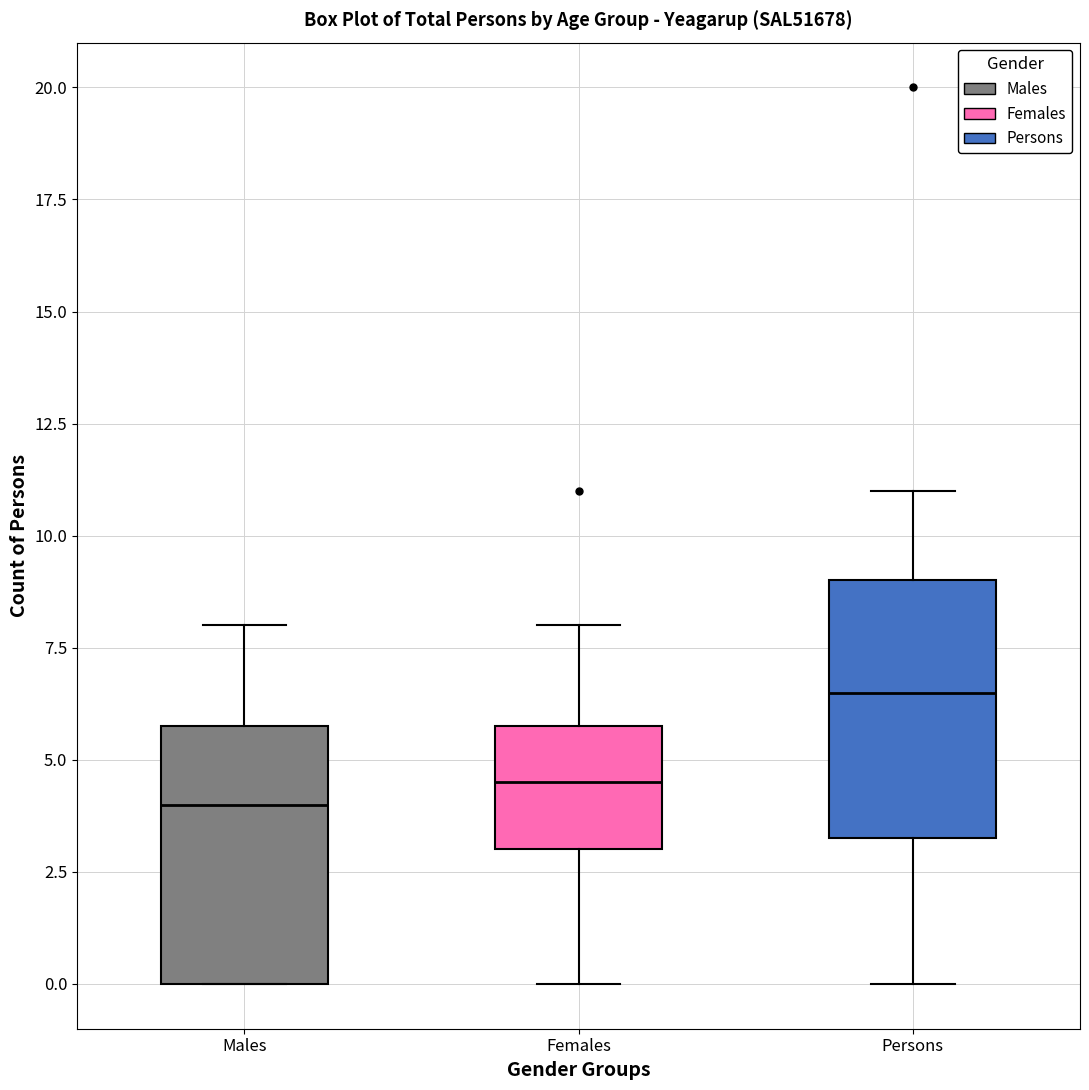

Which box's median line is the lowest?

Males